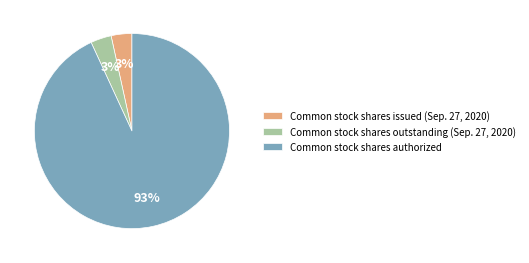

To the nearest percent, what portion does Common stock shares issued (Sep. 27, 2020) represent?

3%